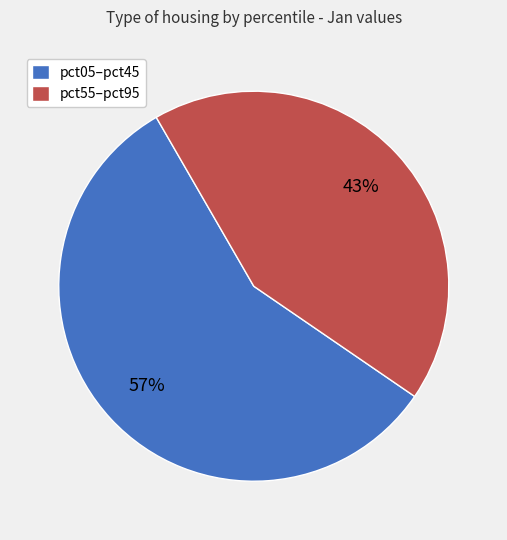

Do pct05–pct45 and pct55–pct95 together represent more than half of the pie?

Yes